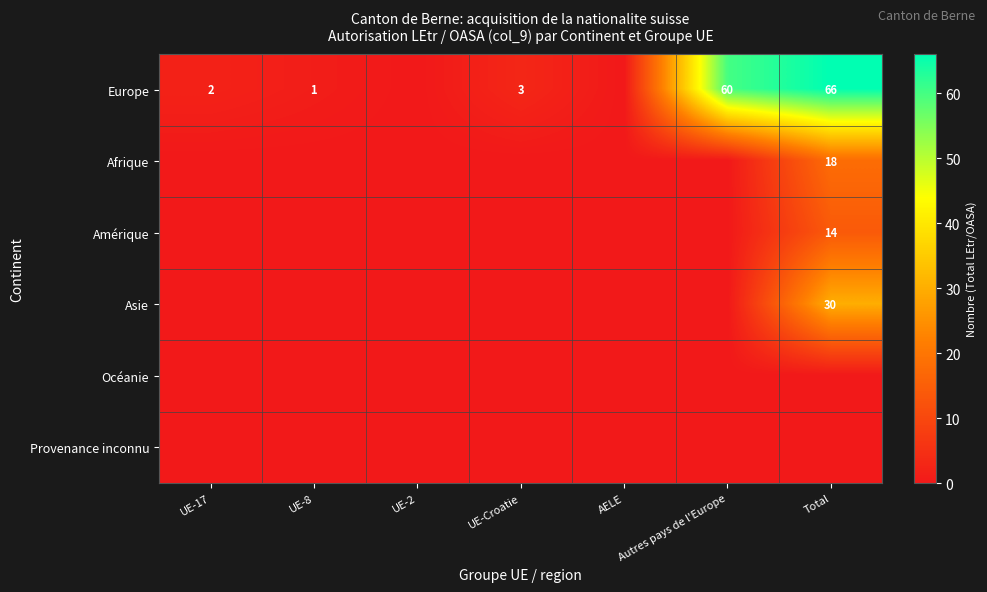

What is the difference between the maximum and second lowest values in the Asie series?

30